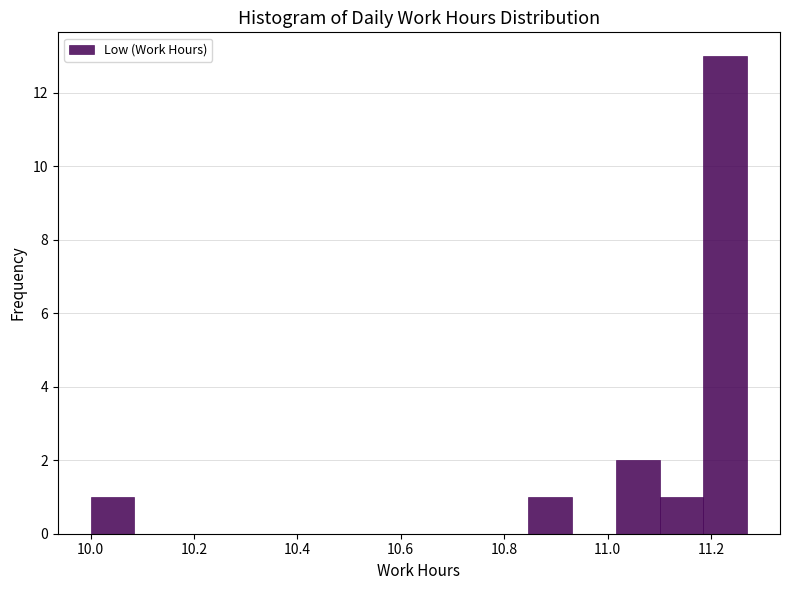

Reading left to right, list every bar in this chart as the range it spans on the x-axis followed by its height. Neither the bar edges nor the heights are printed on the chart, so give them approximately, as read against the axes.

10.00 to 10.08: 1
10.08 to 10.16: 0
10.16 to 10.26: 0
10.26 to 10.34: 0
10.34 to 10.42: 0
10.42 to 10.50: 0
10.50 to 10.60: 0
10.60 to 10.68: 0
10.68 to 10.76: 0
10.76 to 10.84: 0
10.84 to 10.94: 1
10.94 to 11.02: 0
11.02 to 11.10: 2
11.10 to 11.18: 1
11.18 to 11.28: 13